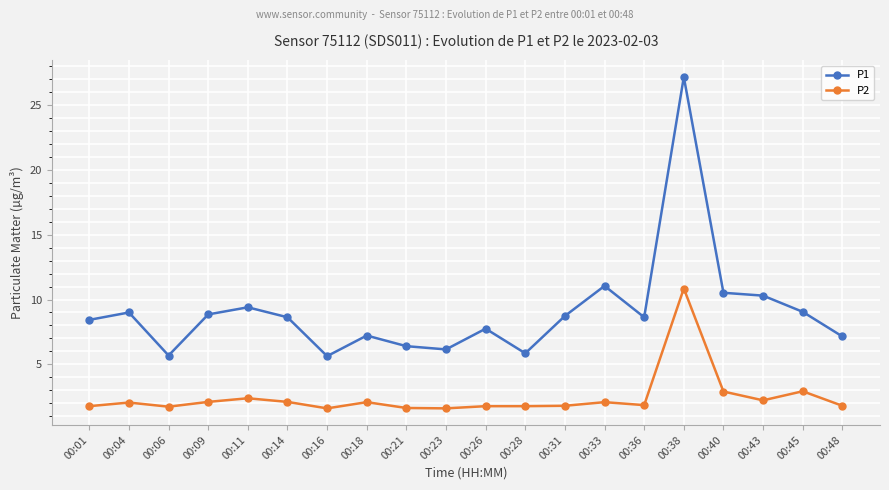

What value does the P2 series have at 00:14?

2.1